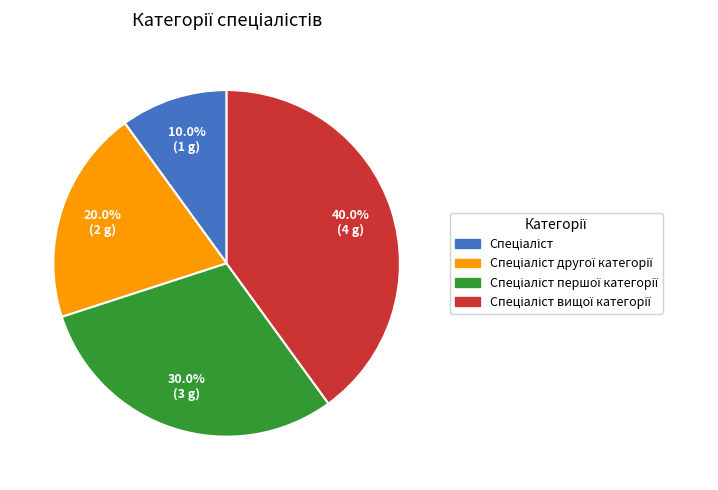

Is there a majority slice in this chart?

No